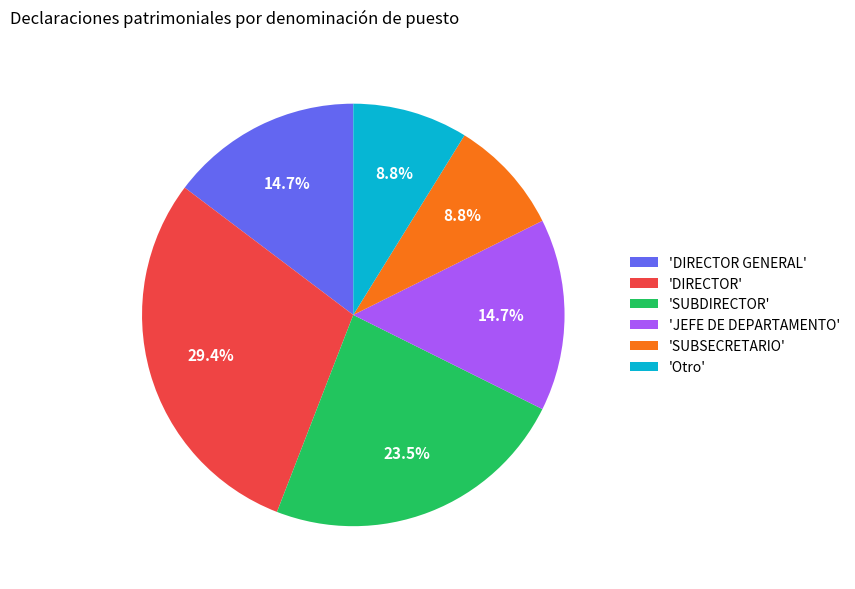

Combined, what portion of the pie is 'SUBDIRECTOR' and 'DIRECTOR GENERAL'?

38.2%